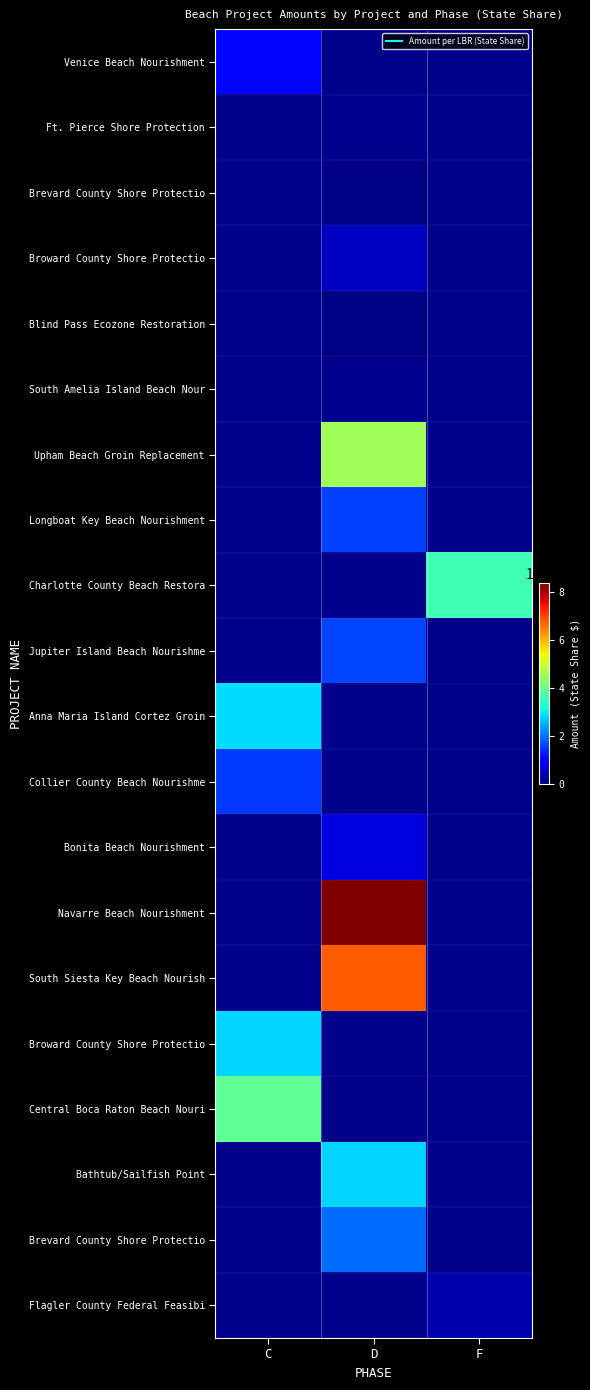

At how many categories does at least one series exceed 53025?

3